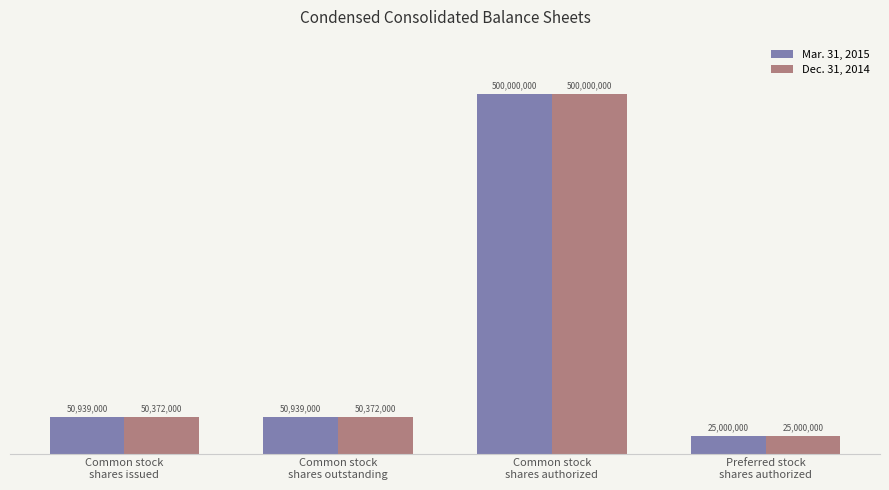

What is the maximum value shown in the chart?

500000000